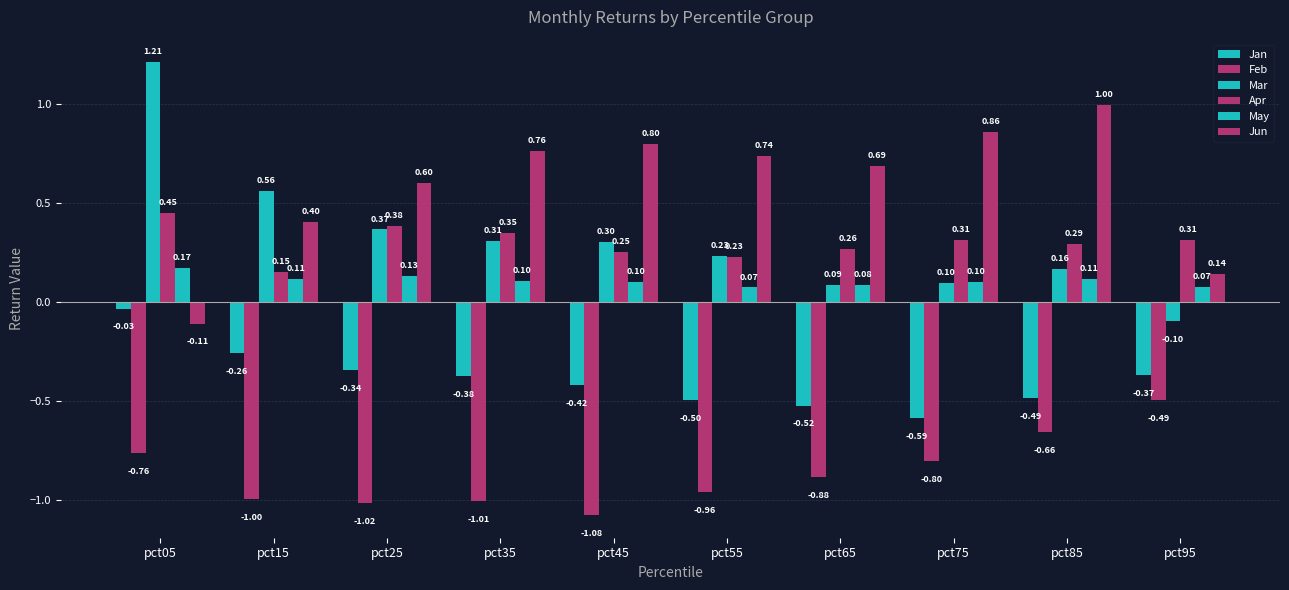

How many May values are between 0 and 1?

10